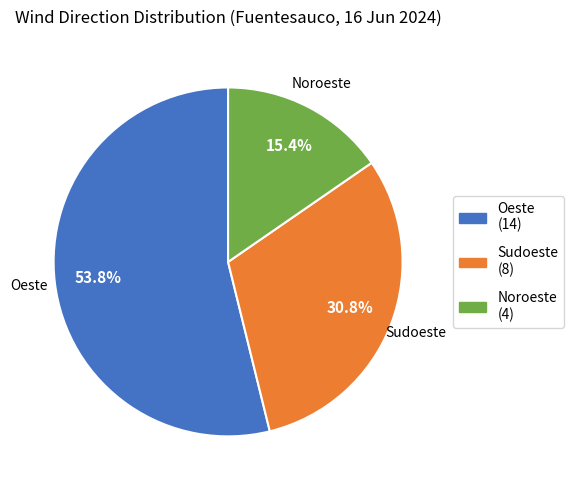

True or false: Sudoeste accounts for 31% of the total.

True